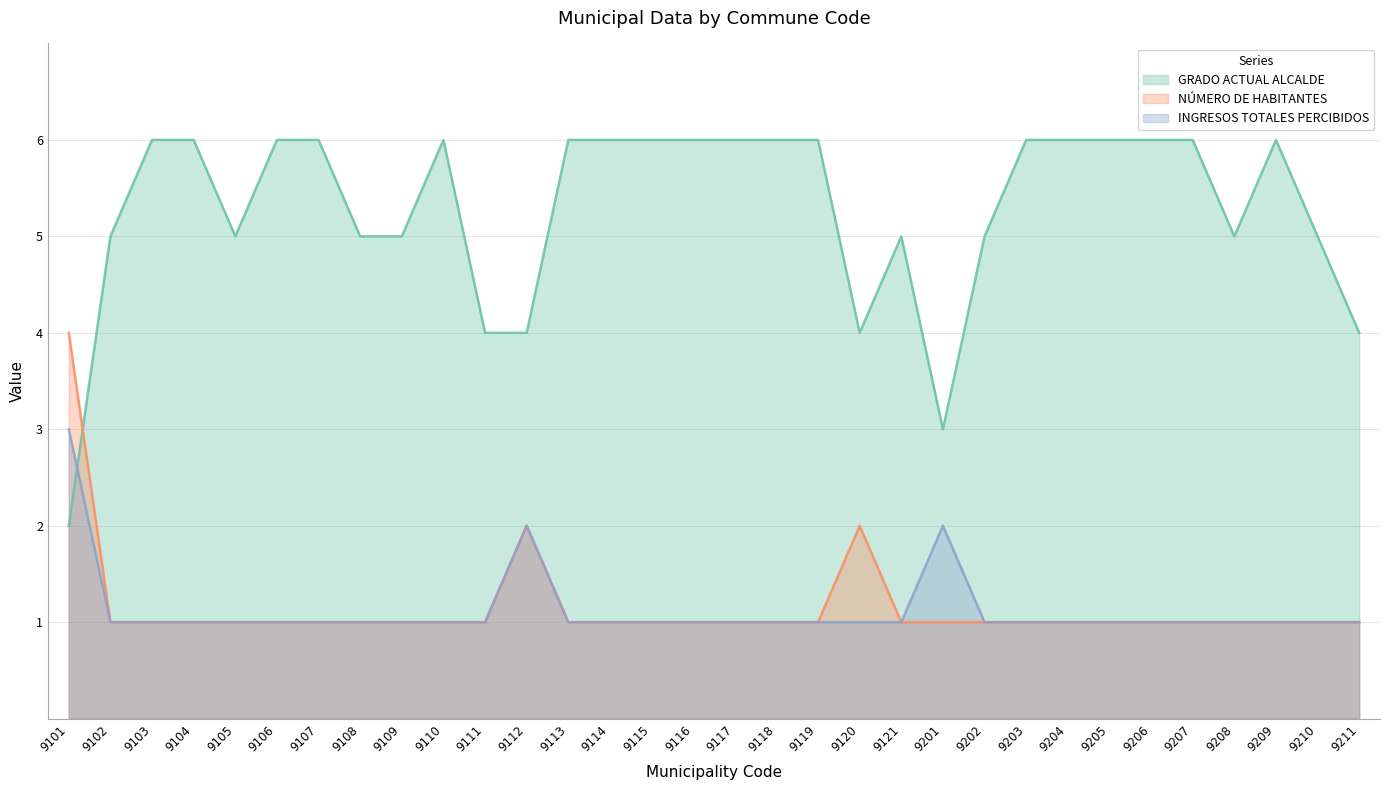

Reading right to left, what are all the values shown in this chart?

GRADO ACTUAL ALCALDE: 9211=4	9210=5	9209=6	9208=5	9207=6	9206=6	9205=6	9204=6	9203=6	9202=5	9201=3	9121=5	9120=4	9119=6	9118=6	9117=6	9116=6	9115=6	9114=6	9113=6	9112=4	9111=4	9110=6	9109=5	9108=5	9107=6	9106=6	9105=5	9104=6	9103=6	9102=5	9101=2
NÚMERO DE HABITANTES: 9211=1	9210=1	9209=1	9208=1	9207=1	9206=1	9205=1	9204=1	9203=1	9202=1	9201=1	9121=1	9120=2	9119=1	9118=1	9117=1	9116=1	9115=1	9114=1	9113=1	9112=2	9111=1	9110=1	9109=1	9108=1	9107=1	9106=1	9105=1	9104=1	9103=1	9102=1	9101=4
INGRESOS TOTALES PERCIBIDOS: 9211=1	9210=1	9209=1	9208=1	9207=1	9206=1	9205=1	9204=1	9203=1	9202=1	9201=2	9121=1	9120=1	9119=1	9118=1	9117=1	9116=1	9115=1	9114=1	9113=1	9112=2	9111=1	9110=1	9109=1	9108=1	9107=1	9106=1	9105=1	9104=1	9103=1	9102=1	9101=3